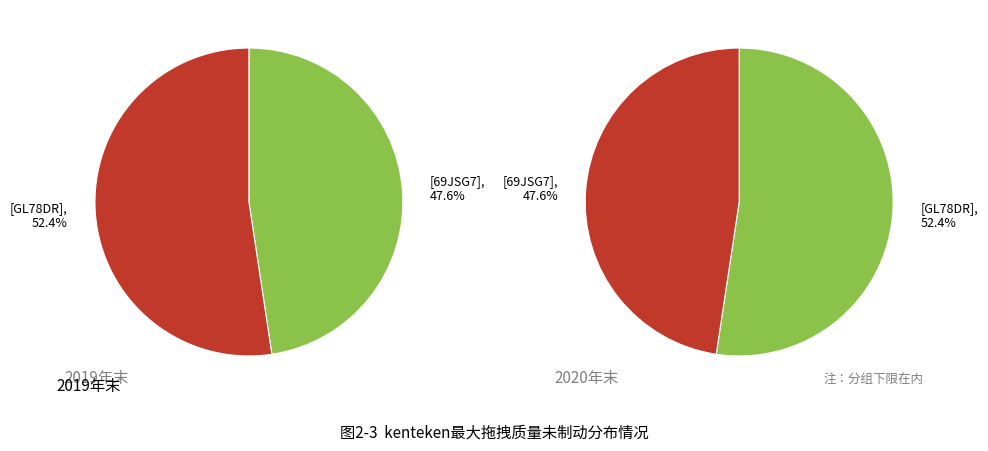

Combined, do 69JSG7 and GL78DR account for over 50%?

Yes